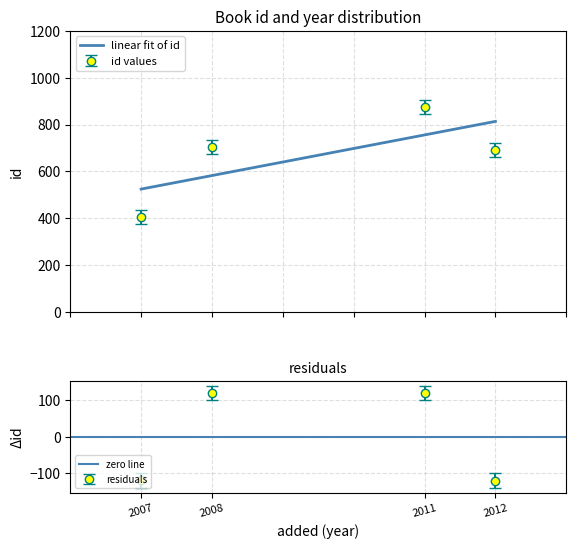

What is the change in value from 2008 to 2011?

+174